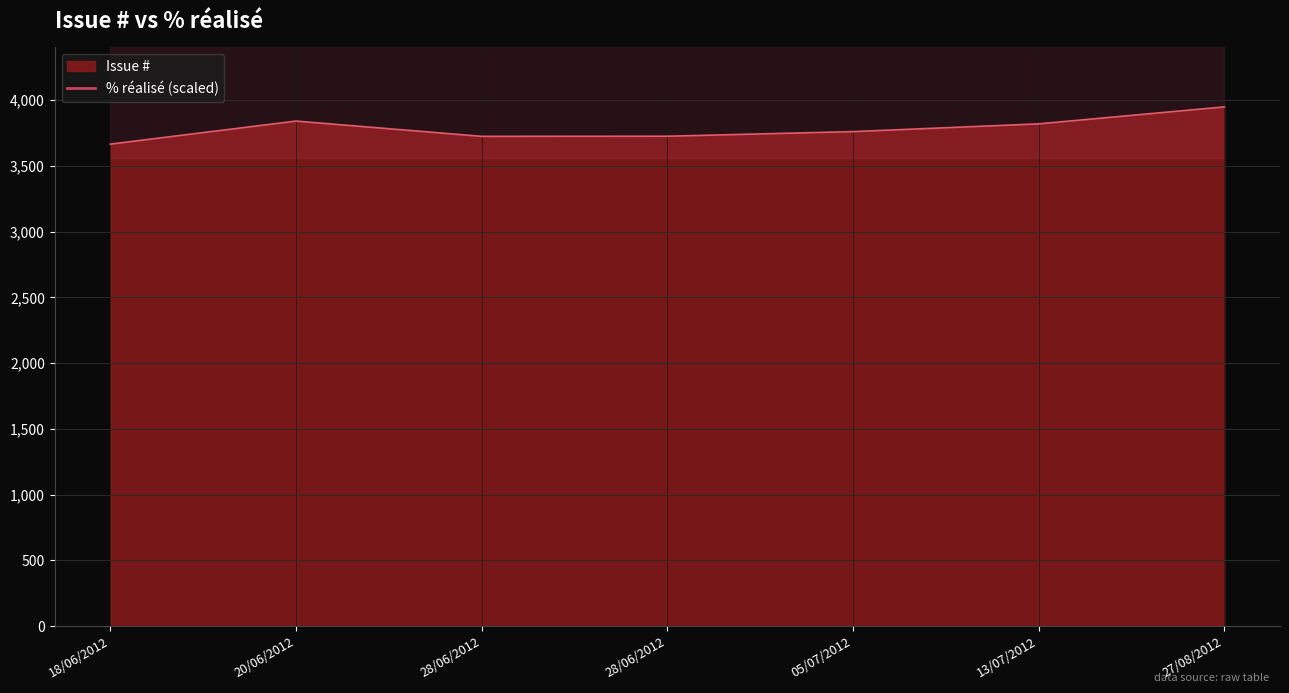

List the labels in order of value, largest first.

27/08/2012, 20/06/2012, 13/07/2012, 05/07/2012, 28/06/2012, 28/06/2012, 18/06/2012